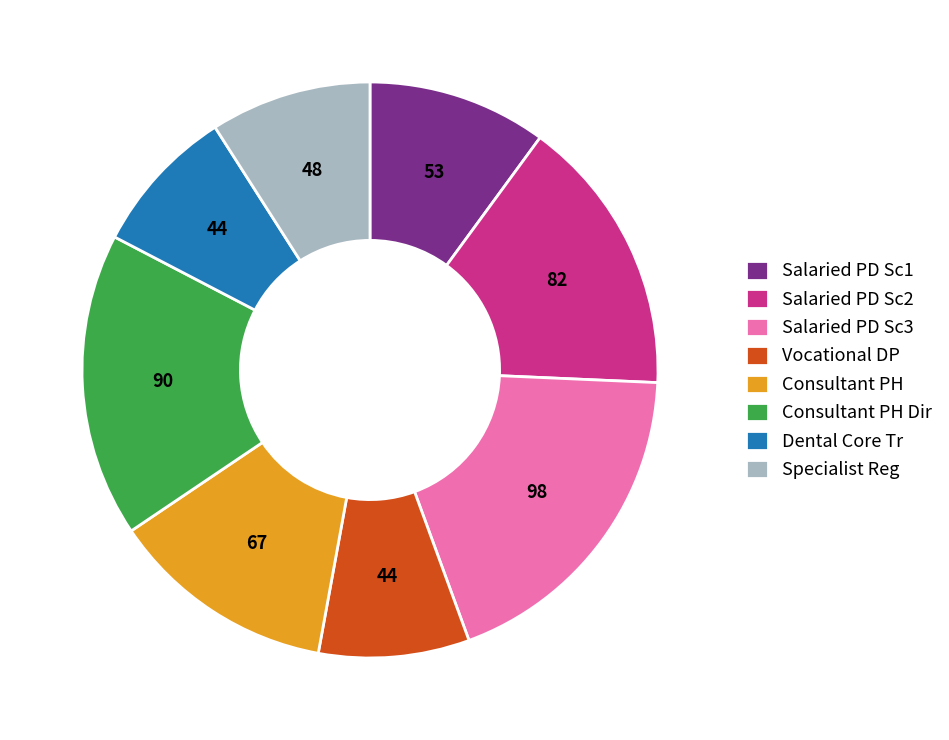

The Salaried PD Sc2 slice represents 16% of the pie. True or false?

True